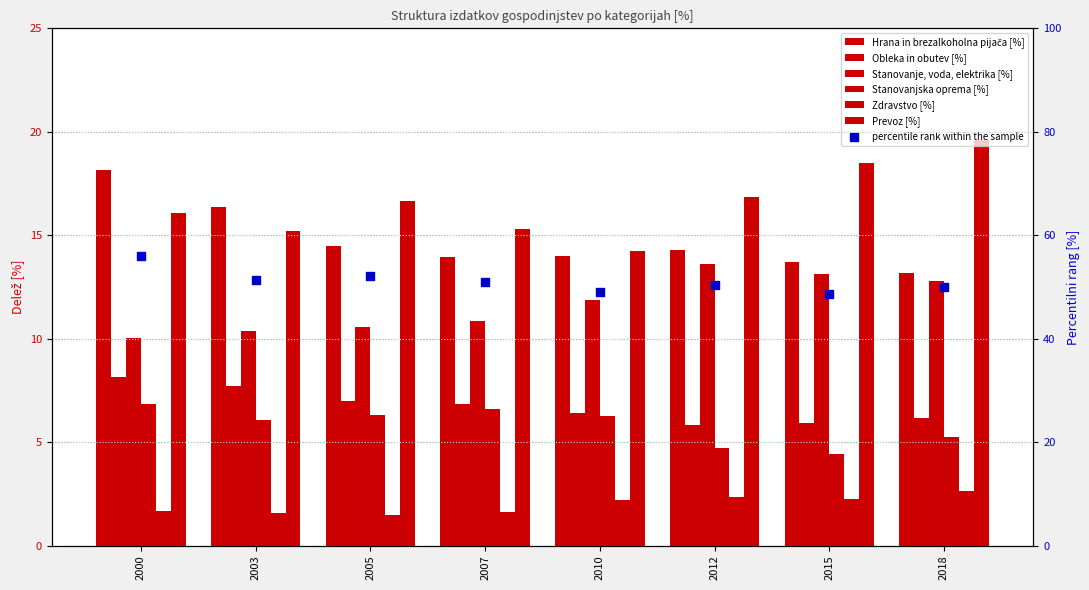

Which series contains the highest Y value?

Prevoz [%]